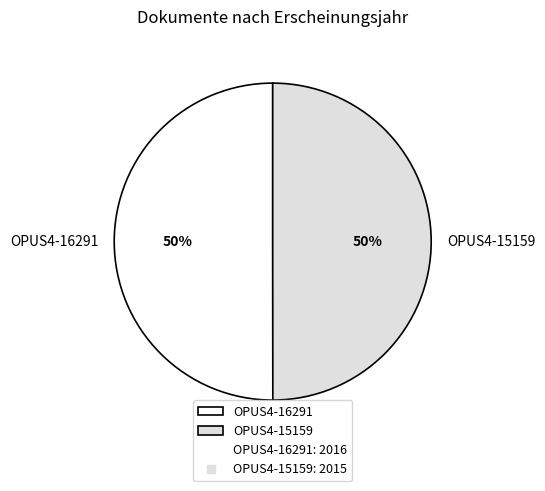

How many segments does this pie chart have?

2